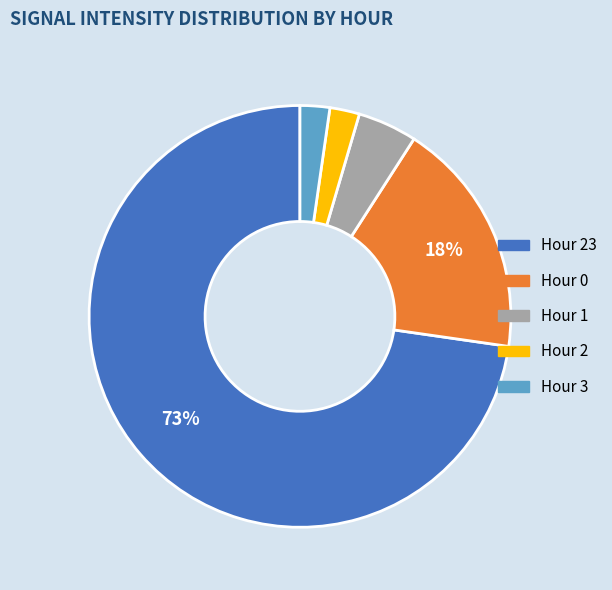

Is there any slice that represents more than half of the pie?

Yes